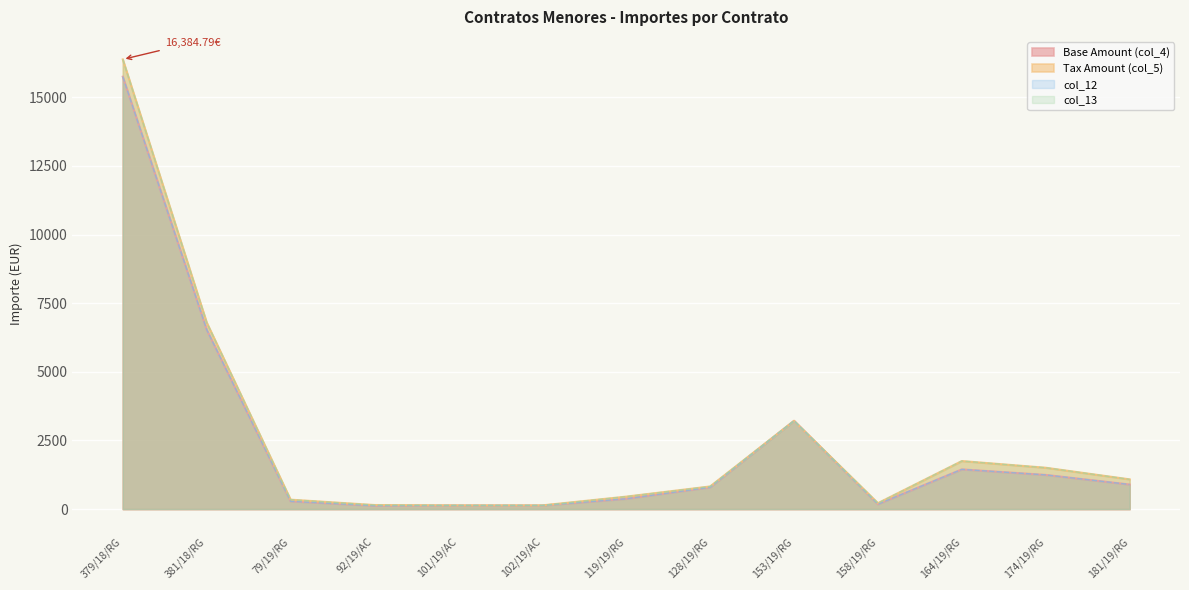

The value of col_13 at 101/19/AC is 49.6. True or false?

False